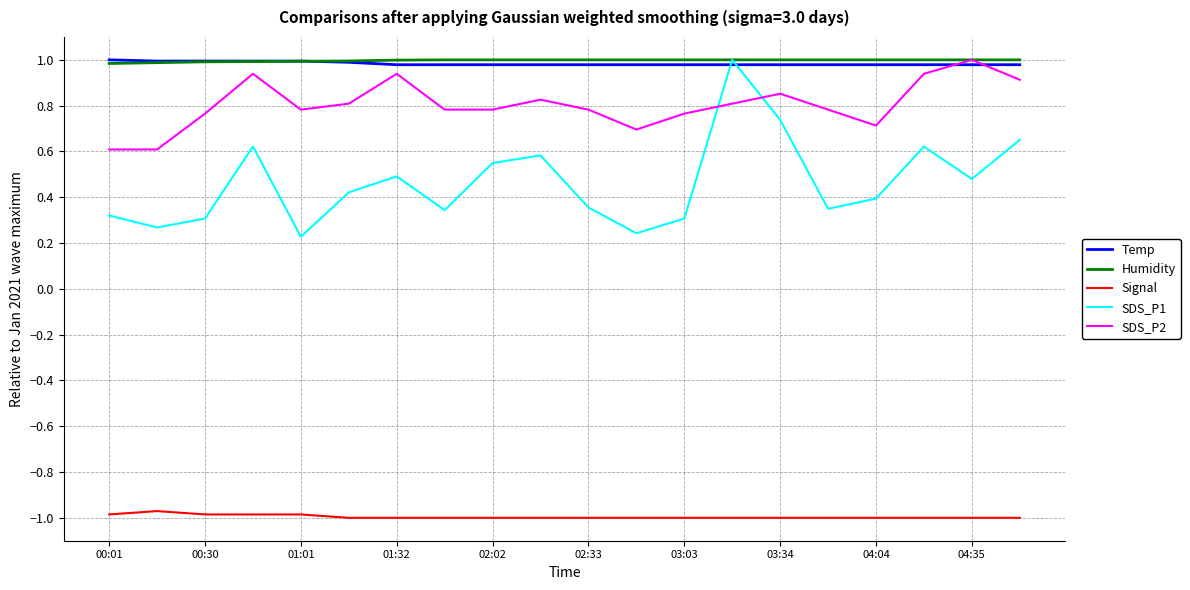

Which series has the largest range (max minus min)?

SDS_P1